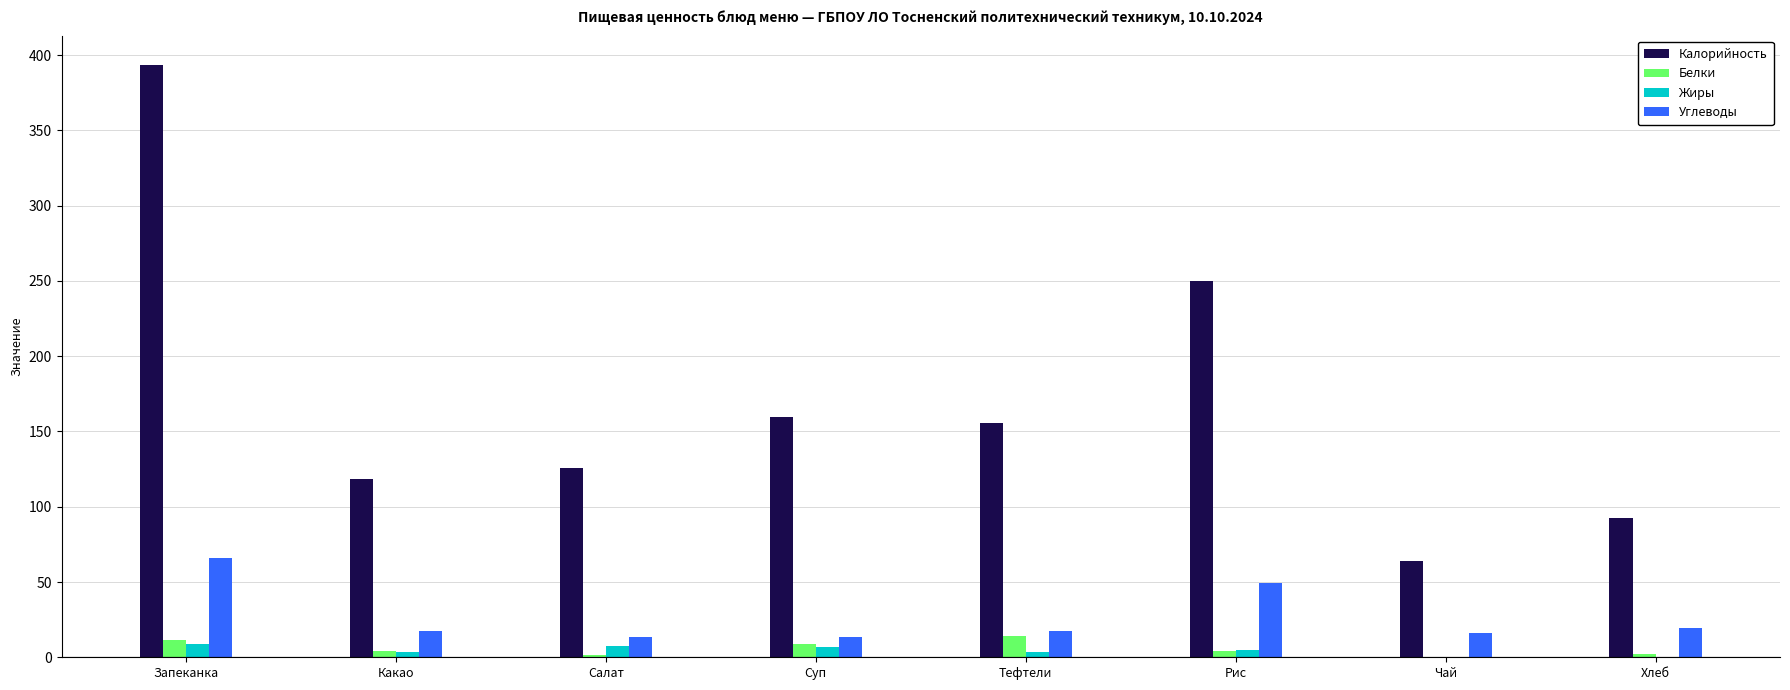

Which series has the largest total across all categories?

Калорийность